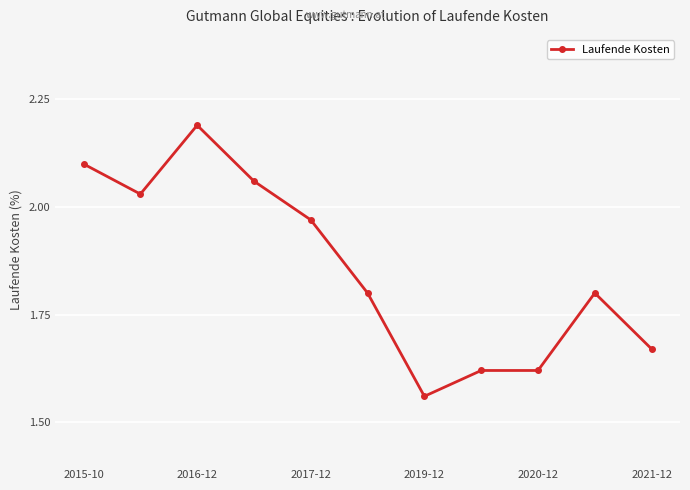

True or false: the data has more than 0 interior local peaks.

True